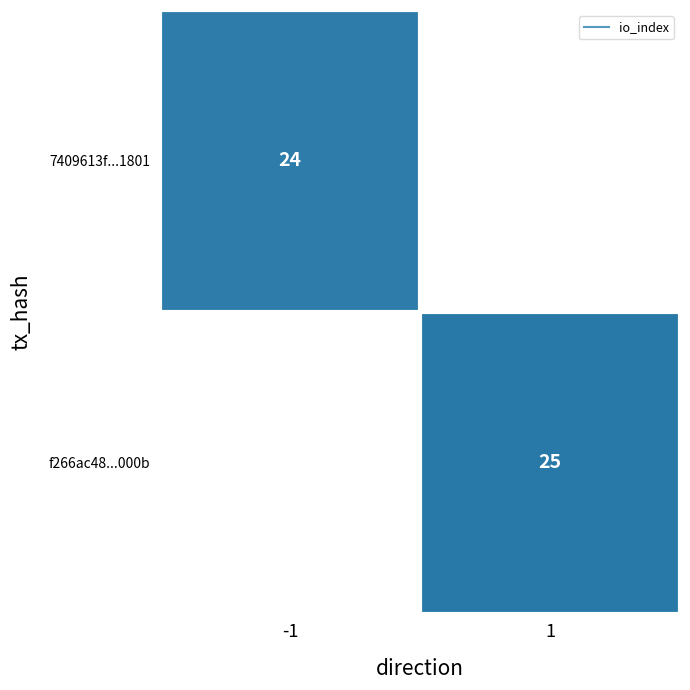

Which series changed the most between -1 and 1?

f266ac48...000b